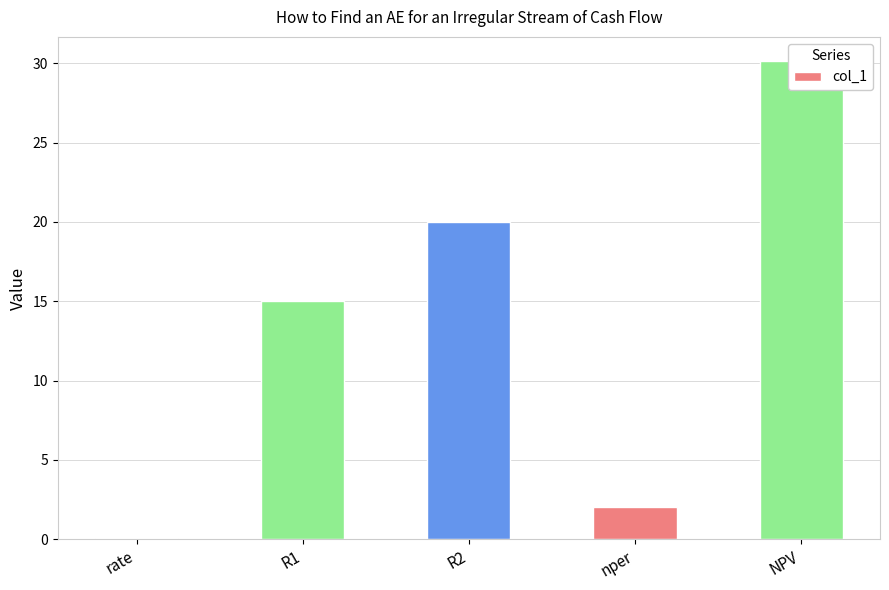

The value at R2 is 20.0. True or false?

True